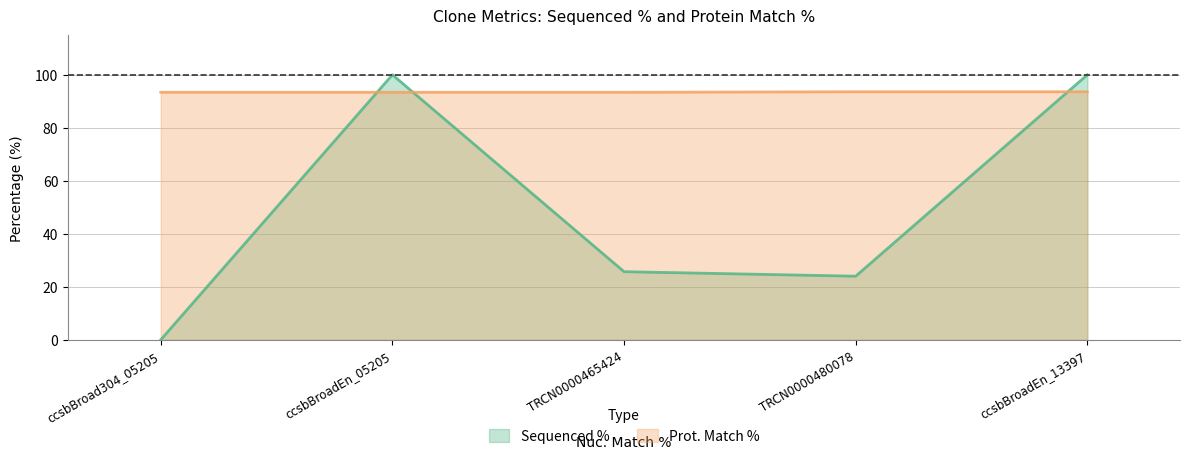

At which label does Sequenced % reach its peak?

ccsbBroadEn_13397